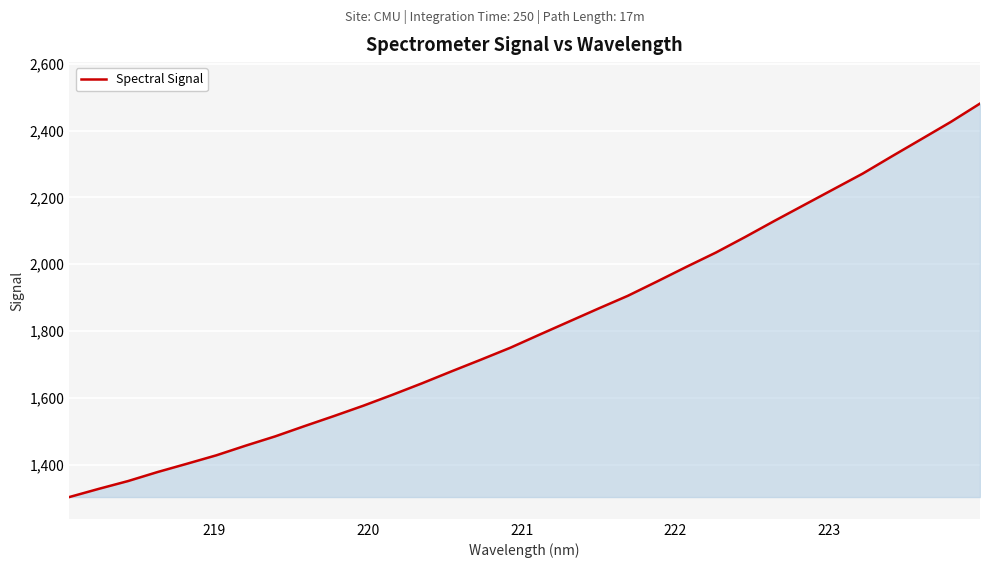

Count the number of categories in the chart.

32